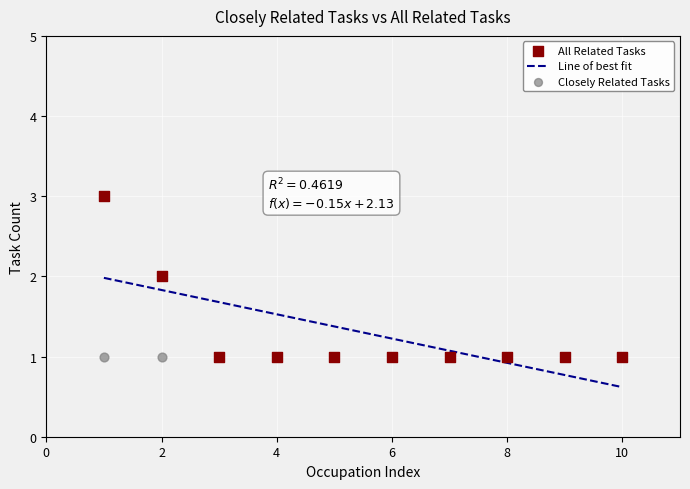

Between 1 and 1, which is larger?

1